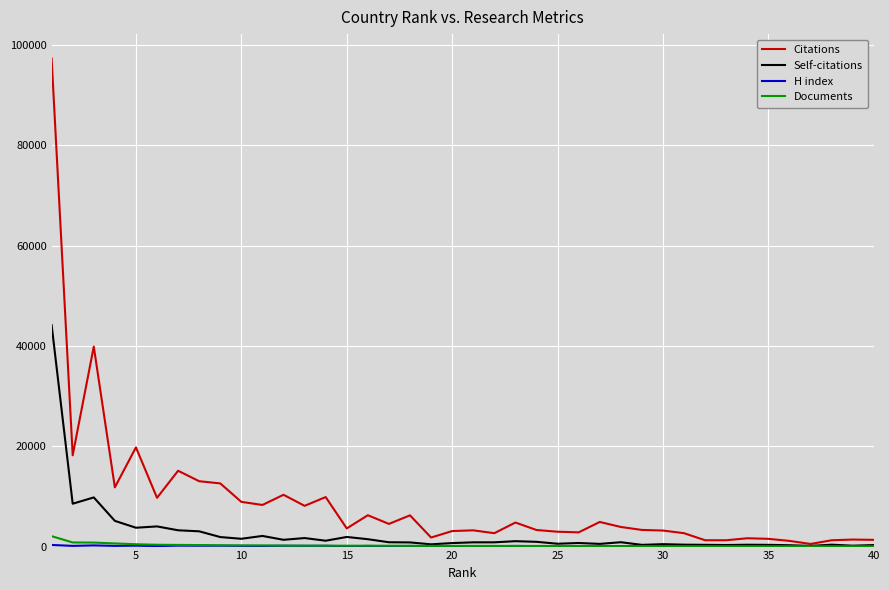

What is the lowest value of the Self-citations series?

137